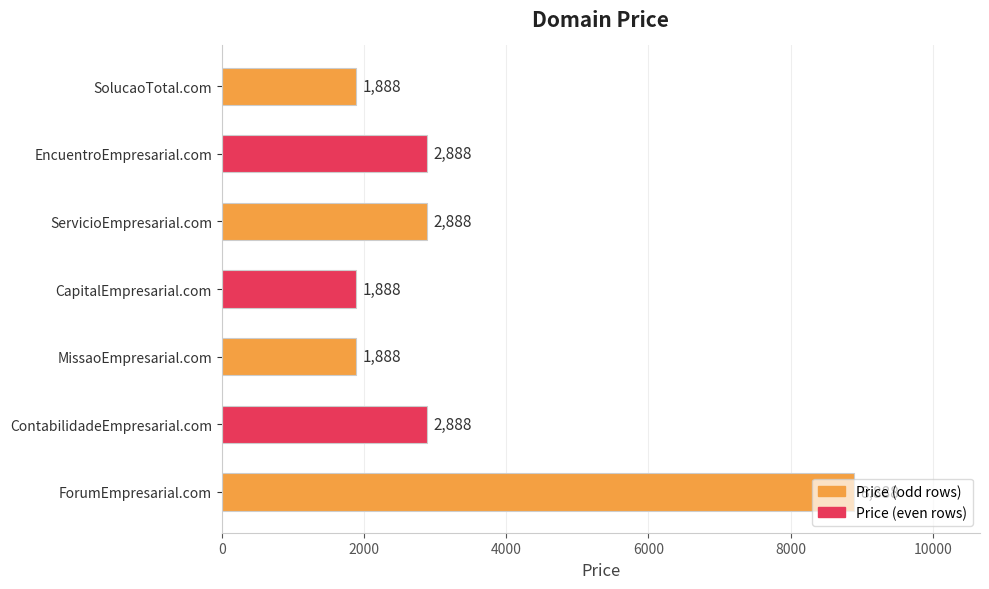

True or false: the data shows 1888 at MissaoEmpresarial.com.

True